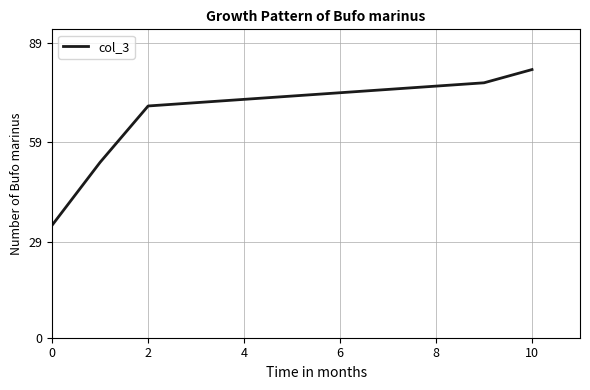

What is the minimum value shown in the chart?

34